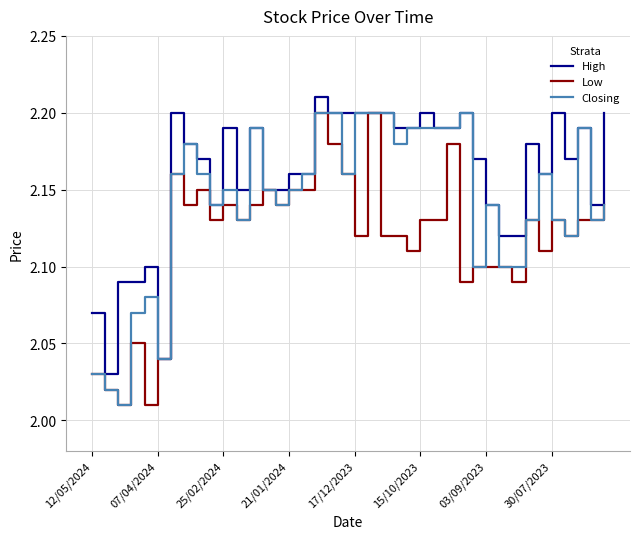

Which series has the largest total across all categories?

High